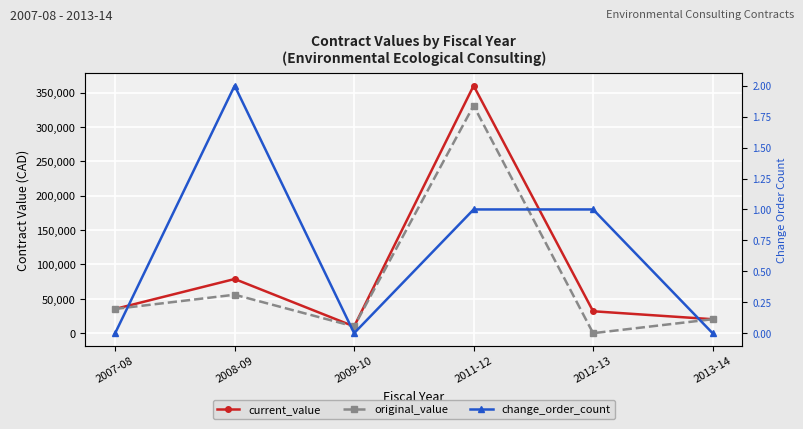

True or false: change_order_count and original_value cross at least once.

True